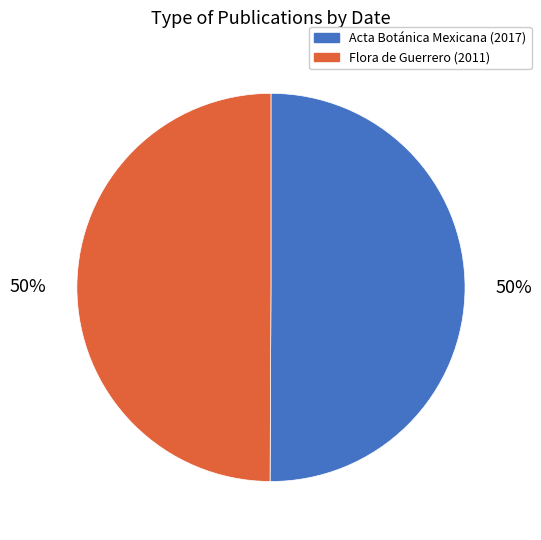

What percentage is the Flora de Guerrero (2011) slice, to the nearest percent?

50%